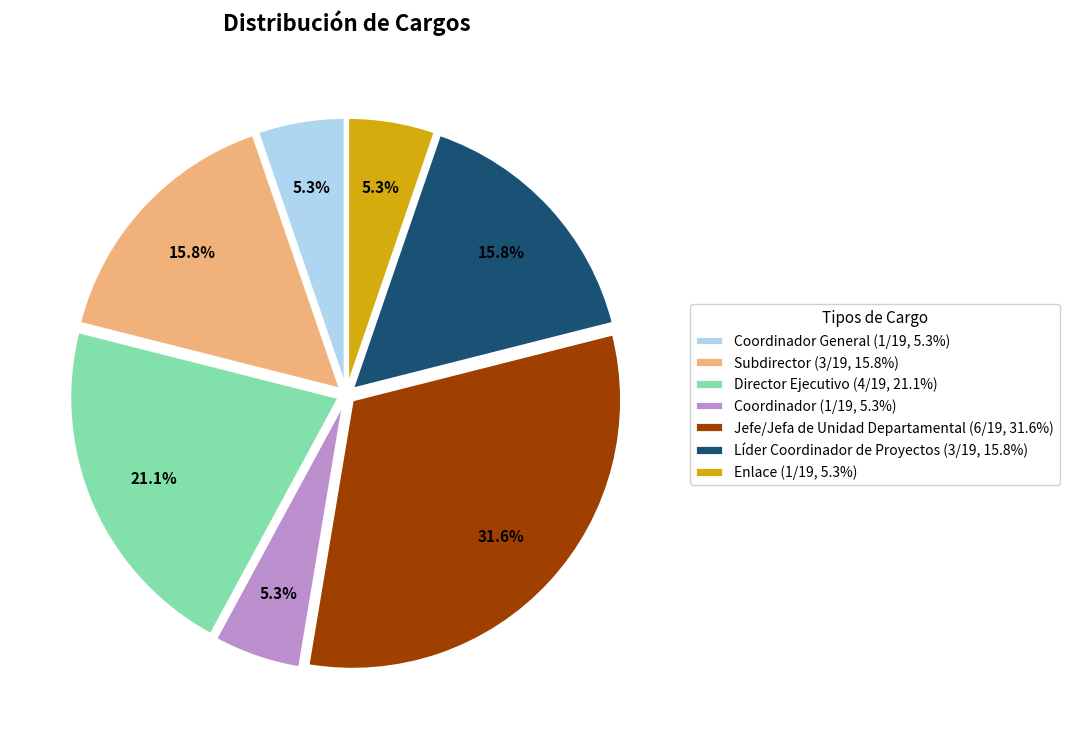

To the nearest percent, what is the average slice percentage?

14%